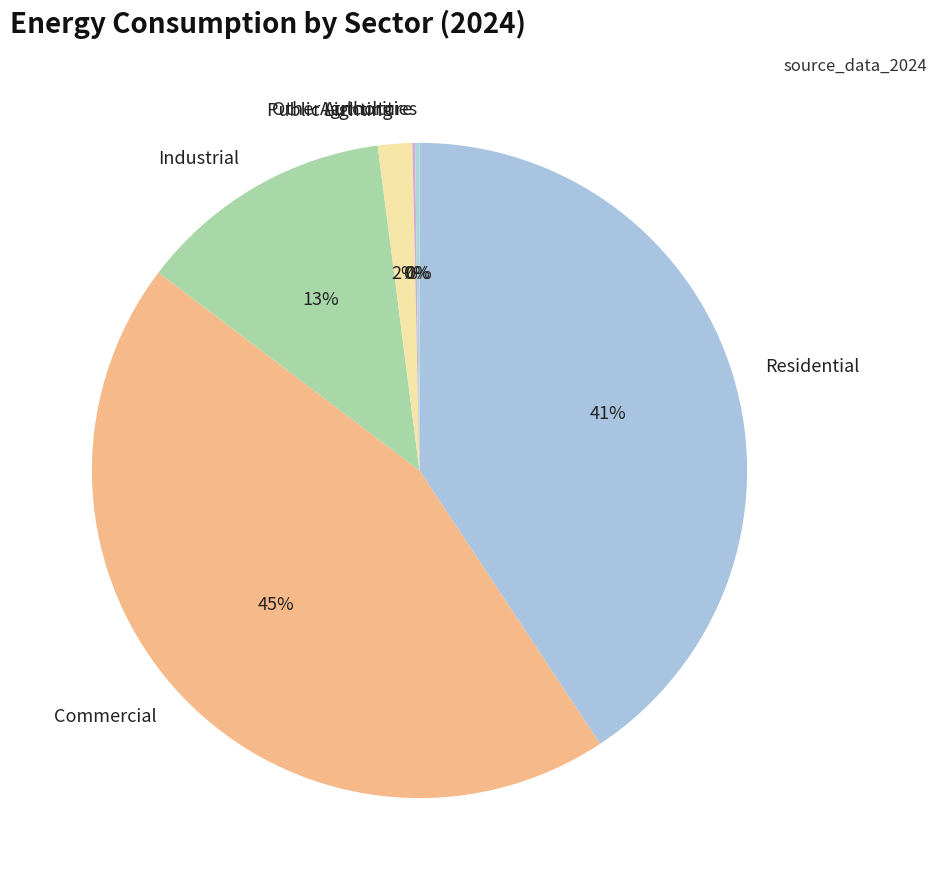

To the nearest percent, what is the average slice percentage?

17%